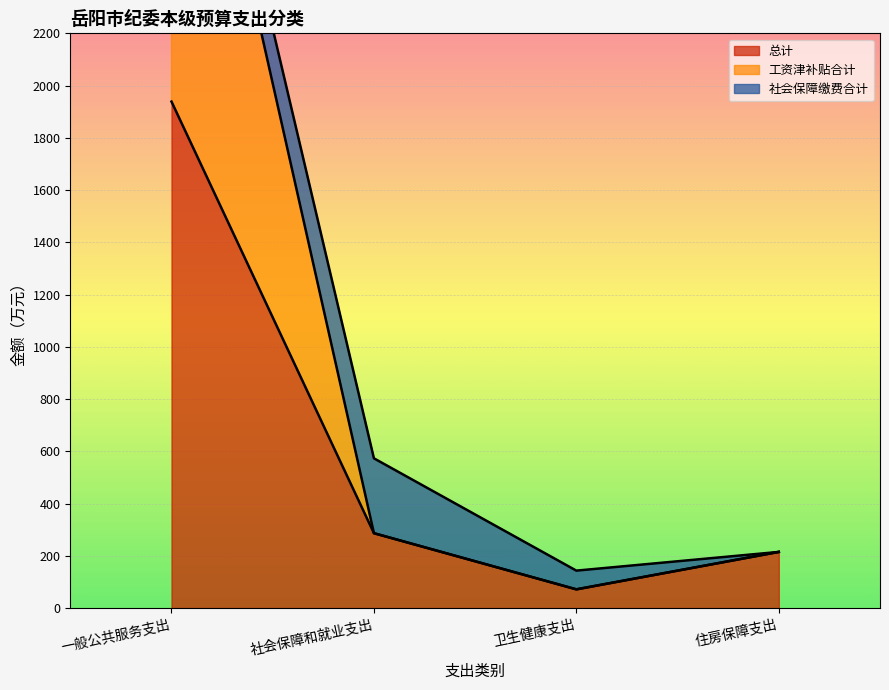

At which category is the sum across all series the highest?

一般公共服务支出